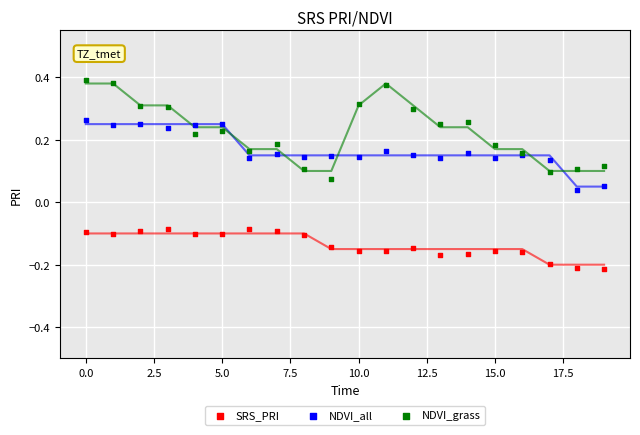

Which series has the largest Y range (max minus min)?

NDVI_grass